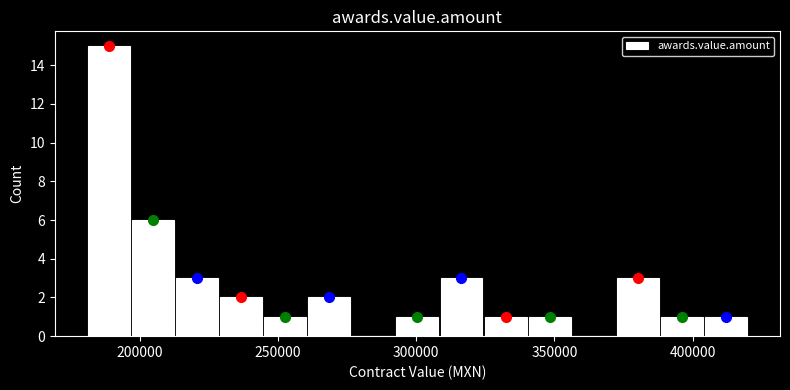

Around what value on the x-axis is the tallest bar? Give the approximate position of its centre, as read against the axis.

190000